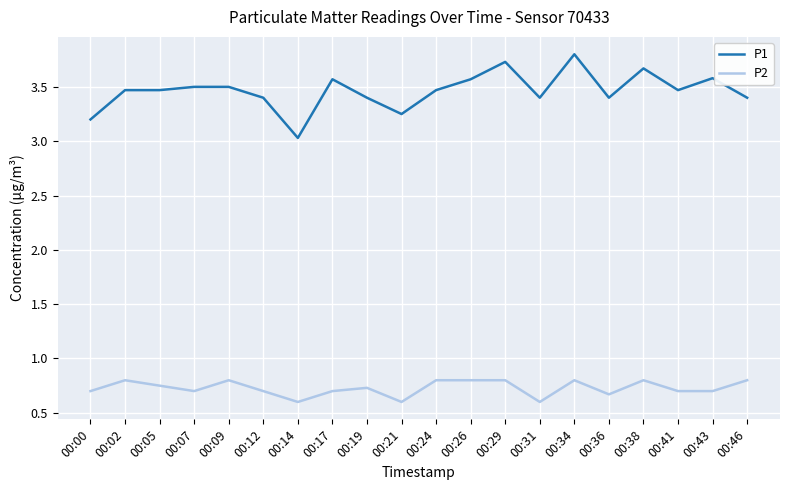

The value of P2 at 00:24 is 0.4. True or false?

False